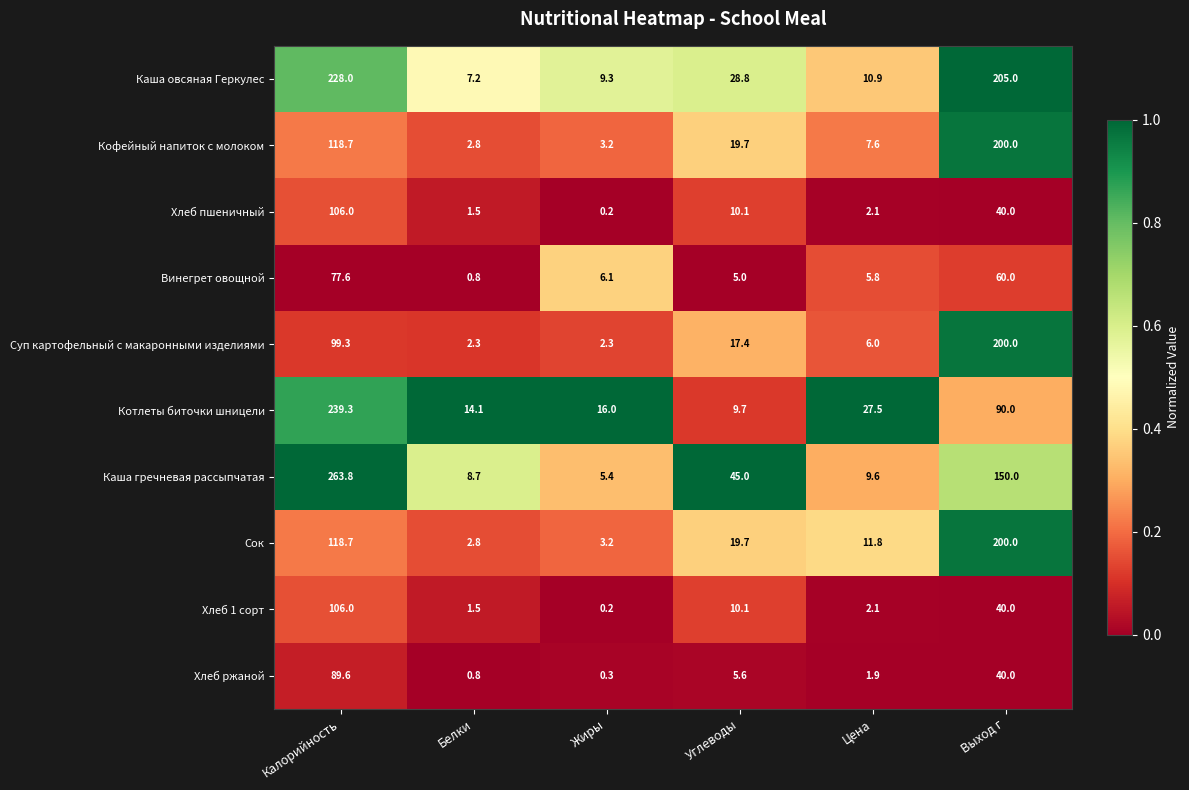

Which series has the widest spread of values?

Каша гречневая рассыпчатая